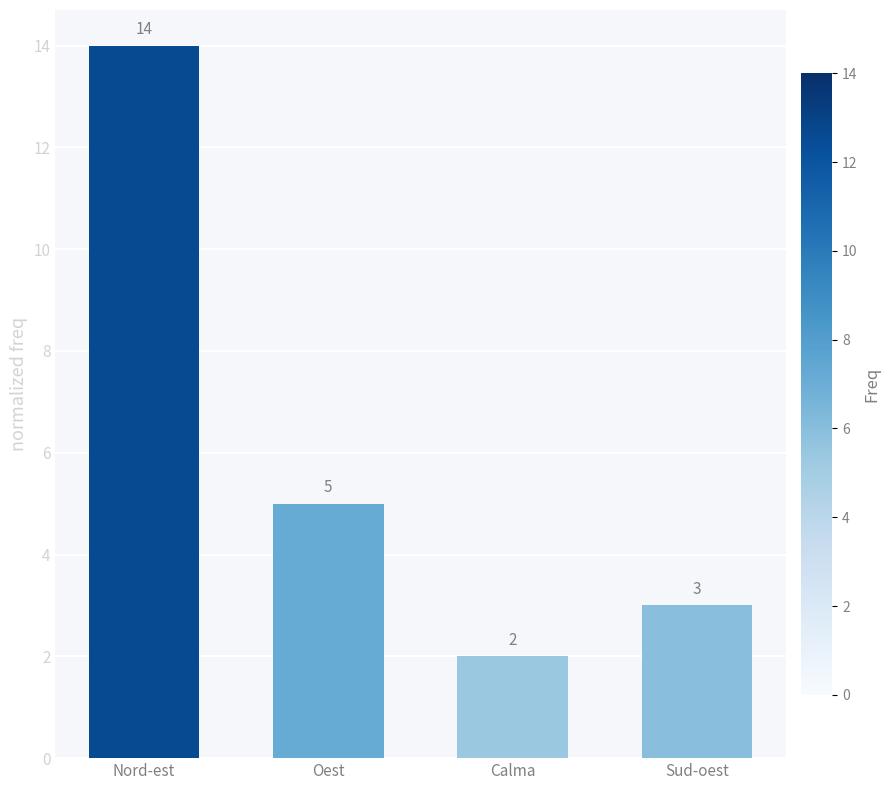

The chart shows a value of 4 at Sud-oest. True or false?

False